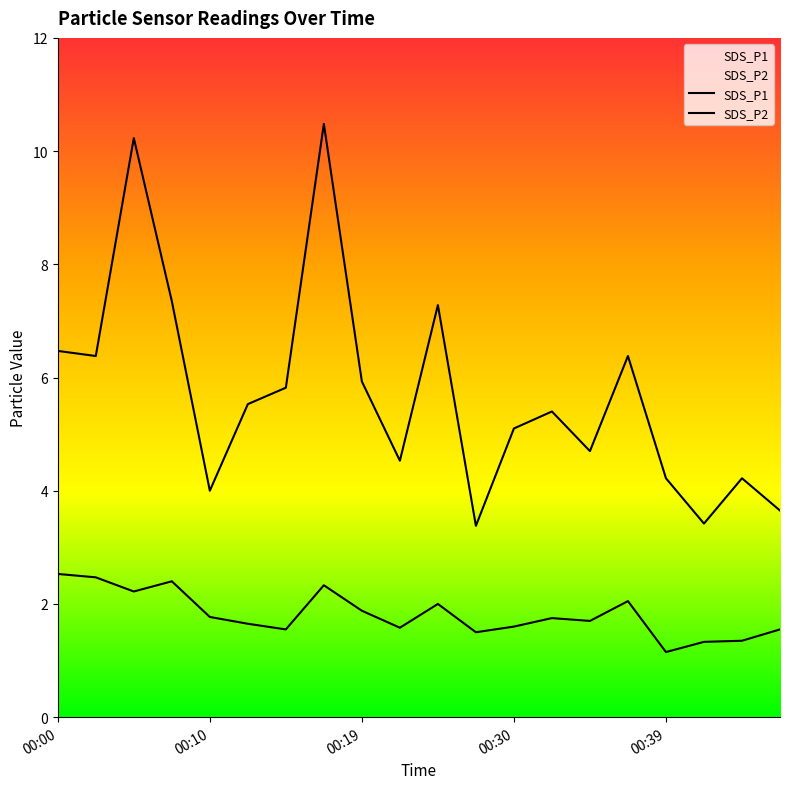

What is the sum of the SDS_P2 values at 00:30 and 00:07?

4.0